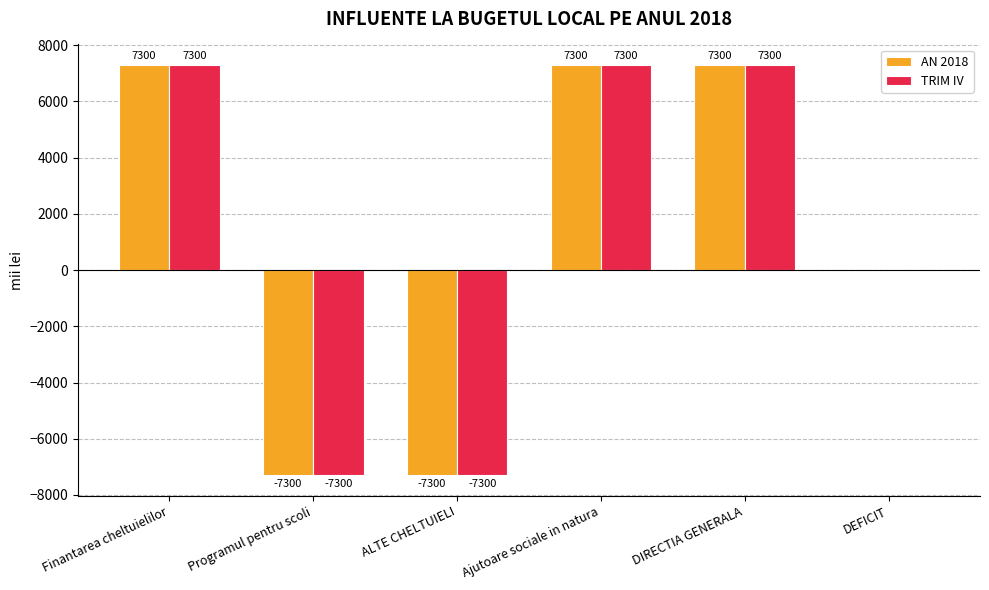

What are all the series names shown in the legend?

AN 2018, TRIM IV